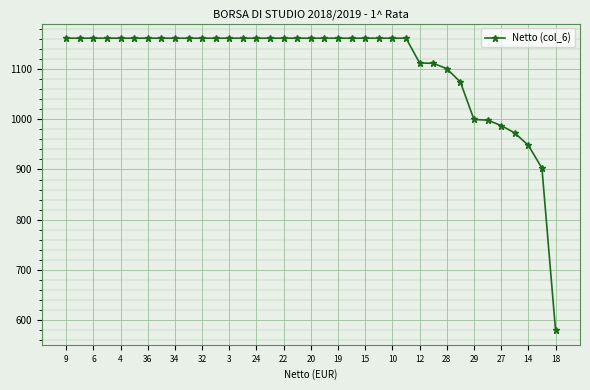

What is the average value?

1107.3